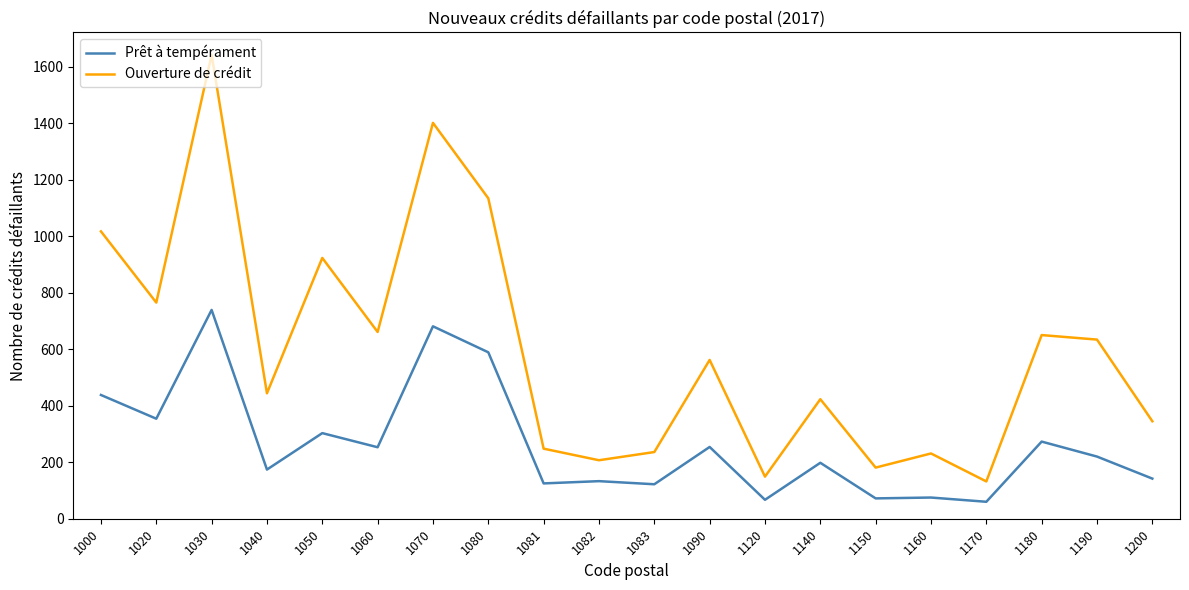

What is the spread (max minus min) of values at 1083?

114